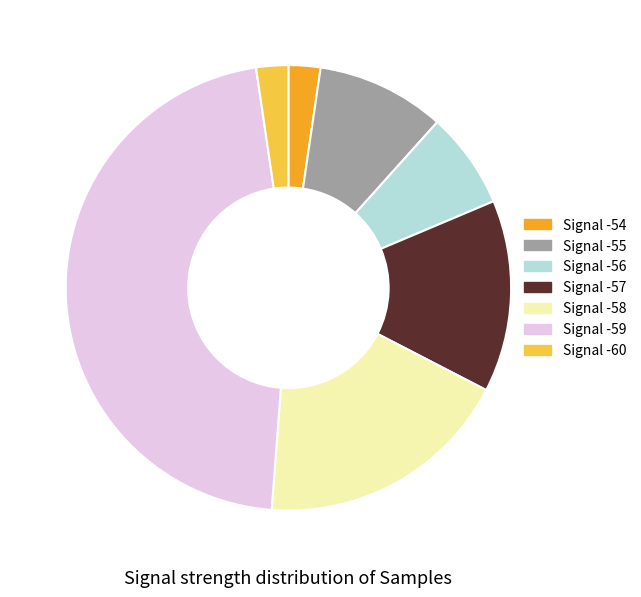

Approximately how many times larger is the value at Signal -58 compared to Signal -57?

1.3